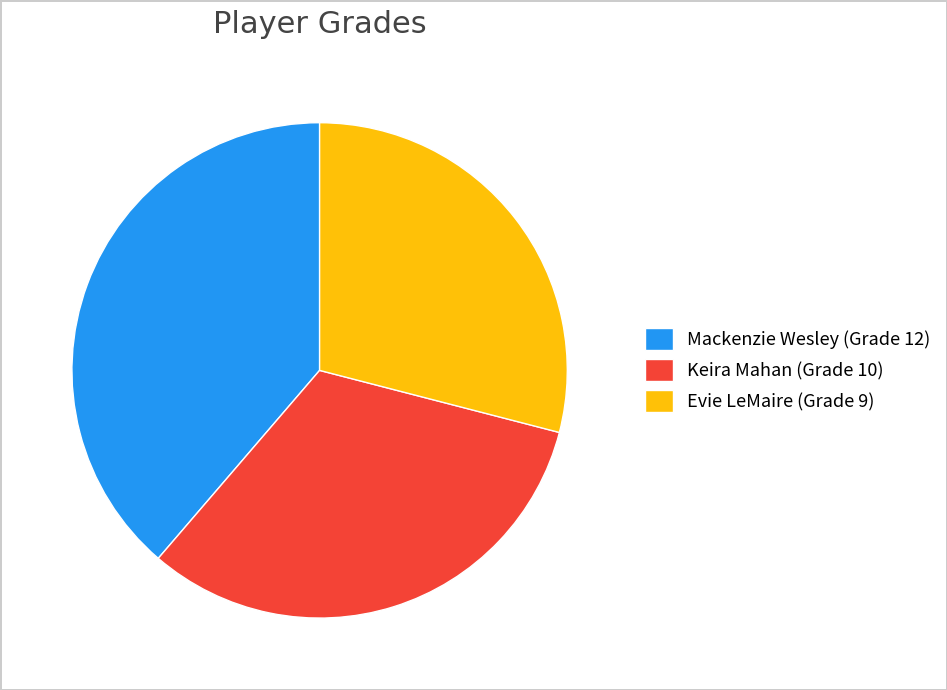

Is it true that Keira Mahan is 18% of the pie?

False